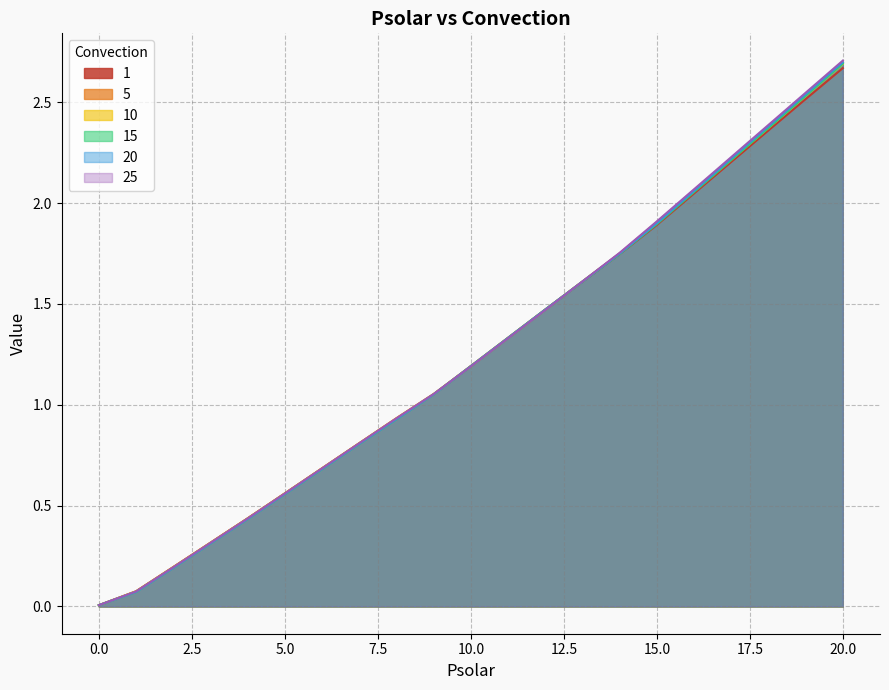

True or false: 5 has a value of 0.8 at 7.

True